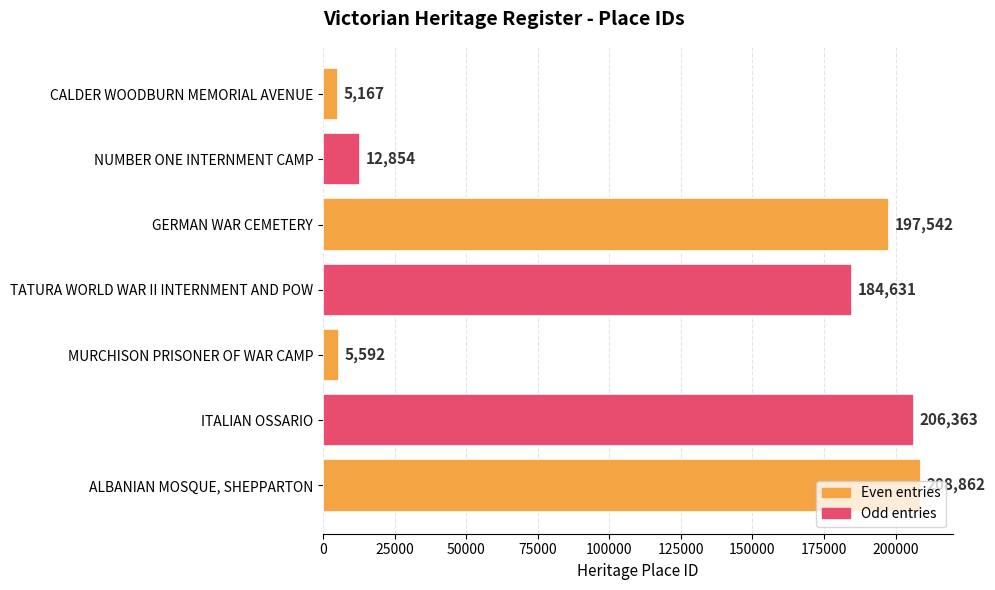

What is the ratio of the value at GERMAN WAR CEMETERY to the value at NUMBER ONE INTERNMENT CAMP?

15.4